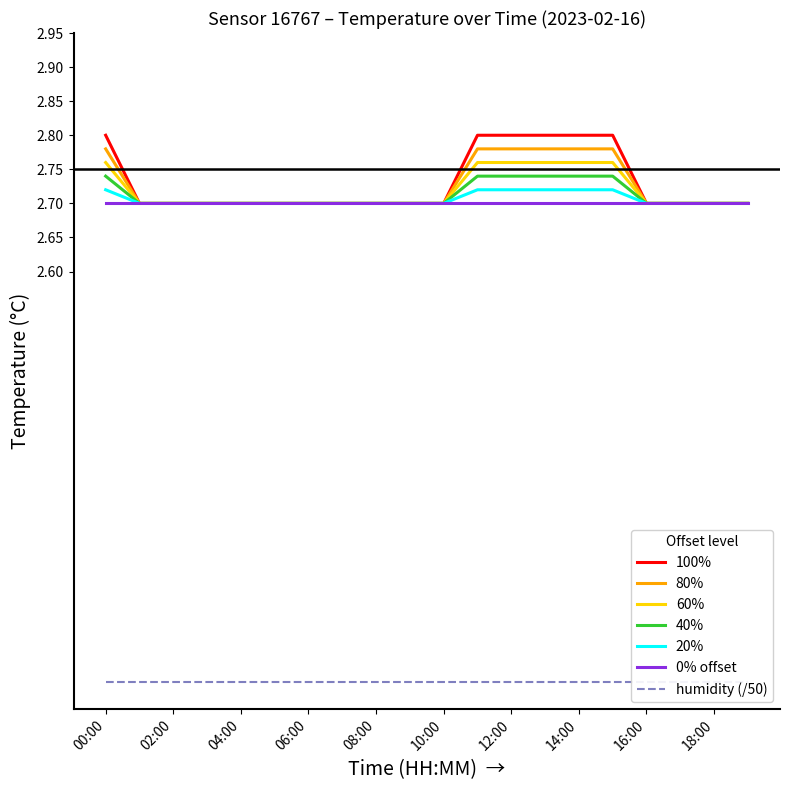

List the labels in order of value, largest first.

00:00, 11:00, 12:00, 13:00, 14:00, 15:00, 01:00, 02:00, 03:00, 04:00, 05:00, 06:00, 07:00, 08:00, 09:00, 10:00, 16:00, 17:00, 18:00, 19:00